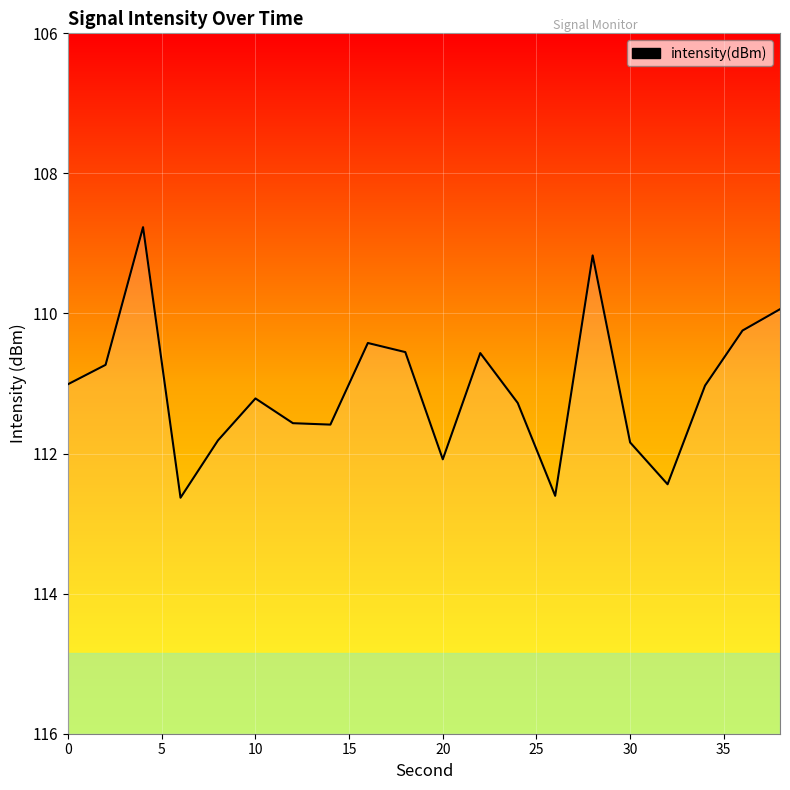

Reading right to left, transcribe all the data shown in this chart.

-109.9	-110.2	-111.0	-112.4	-111.8	-109.2	-112.6	-111.3	-110.6	-112.1	-110.6	-110.4	-111.6	-111.6	-111.2	-111.8	-112.6	-108.8	-110.7	-111.0